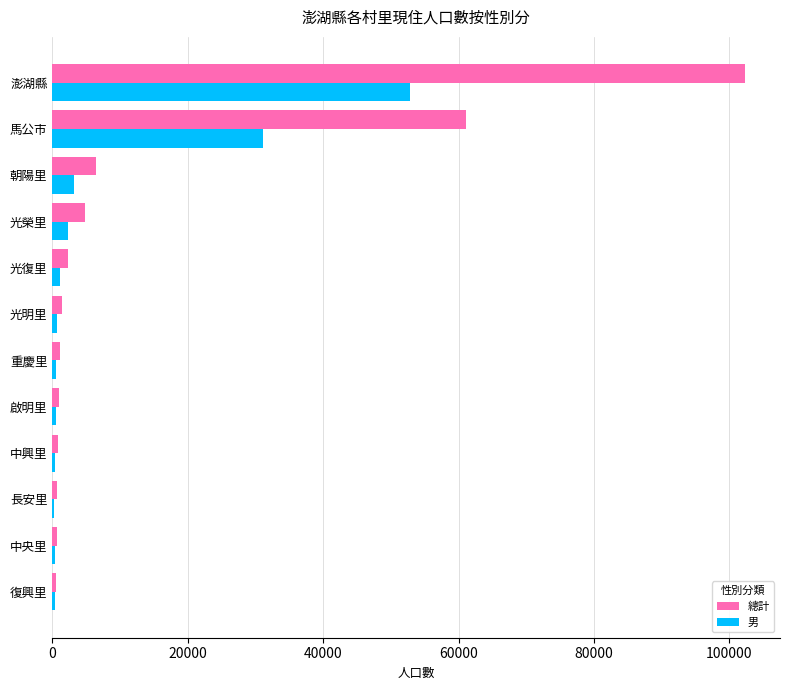

Which category has the highest value in the 男 series?

澎湖縣